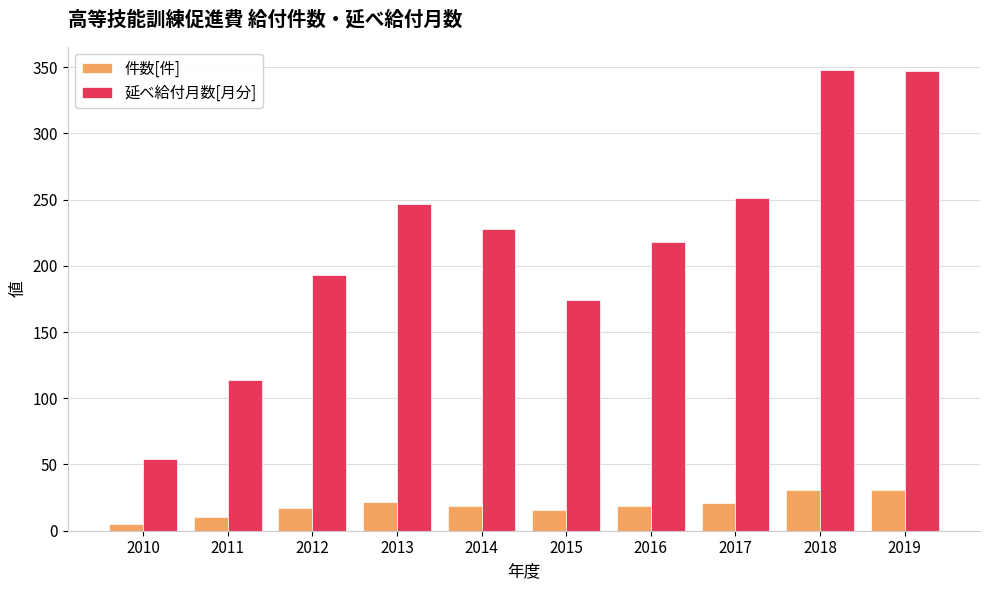

List the series in order of their peak value, highest first.

延べ給付月数[月分], 件数[件]